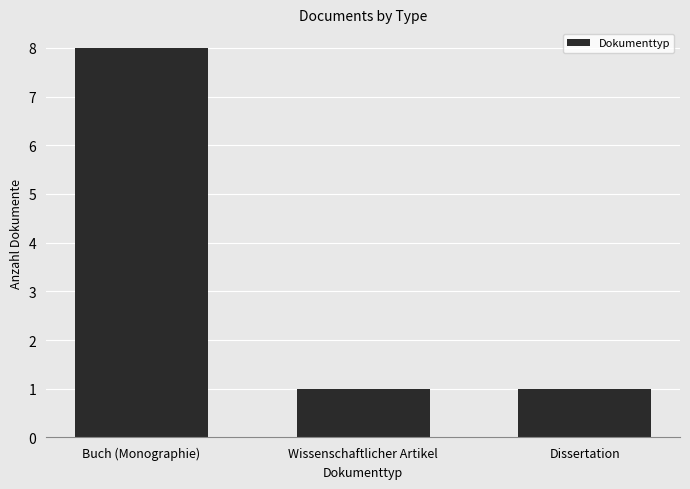

Reading left to right, transcribe all the data shown in this chart.

Buch (Monographie)=8	Wissenschaftlicher Artikel=1	Dissertation=1